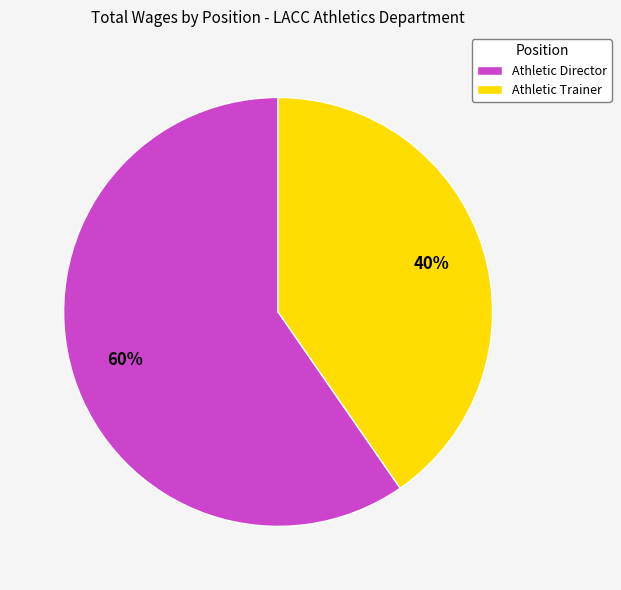

Do Athletic Director and Athletic Trainer together represent more than half of the pie?

Yes